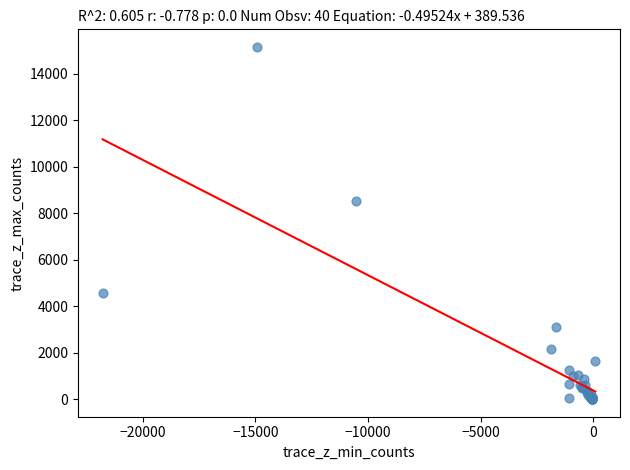

What Y value in the scatter plot is closest to 7584?

8530.9